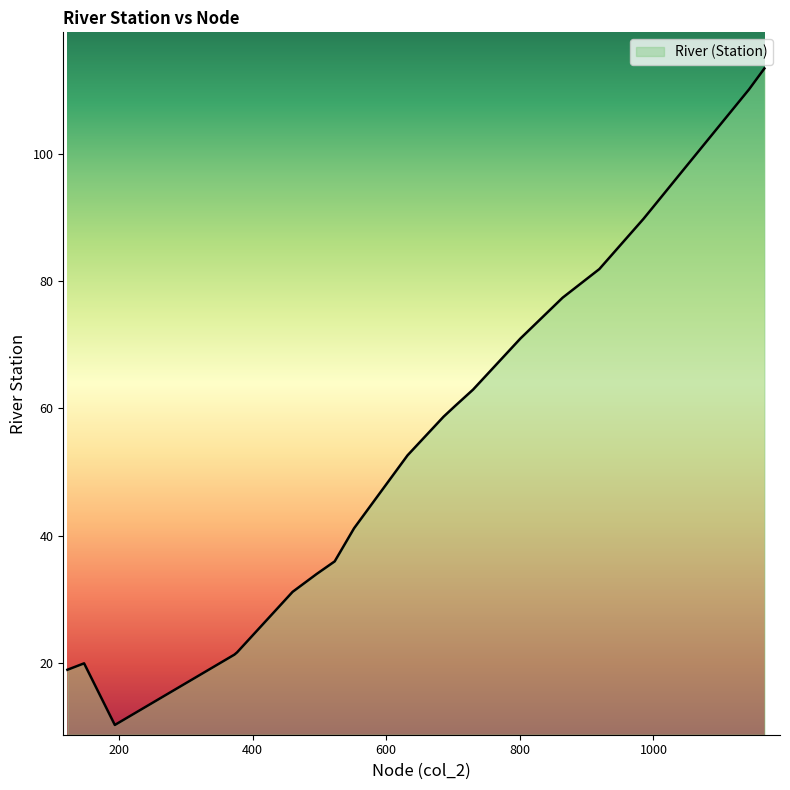

What is the smallest value displayed?

10.2